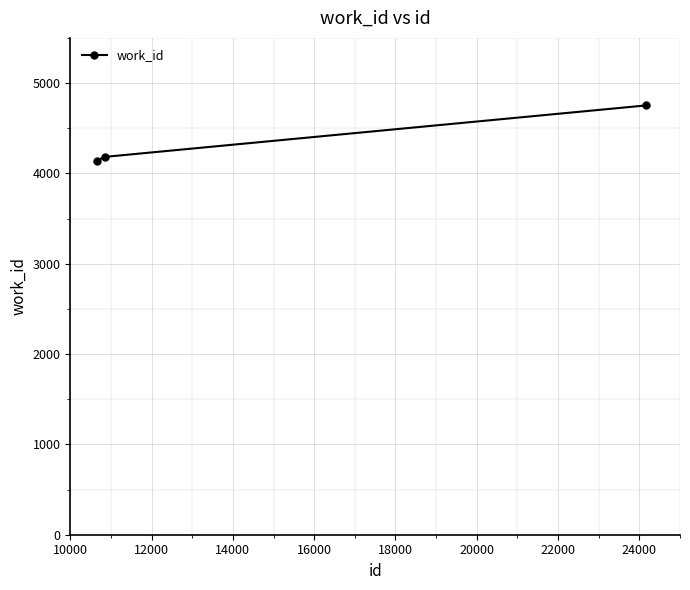

What is the value of the 3rd point from the left?

4752